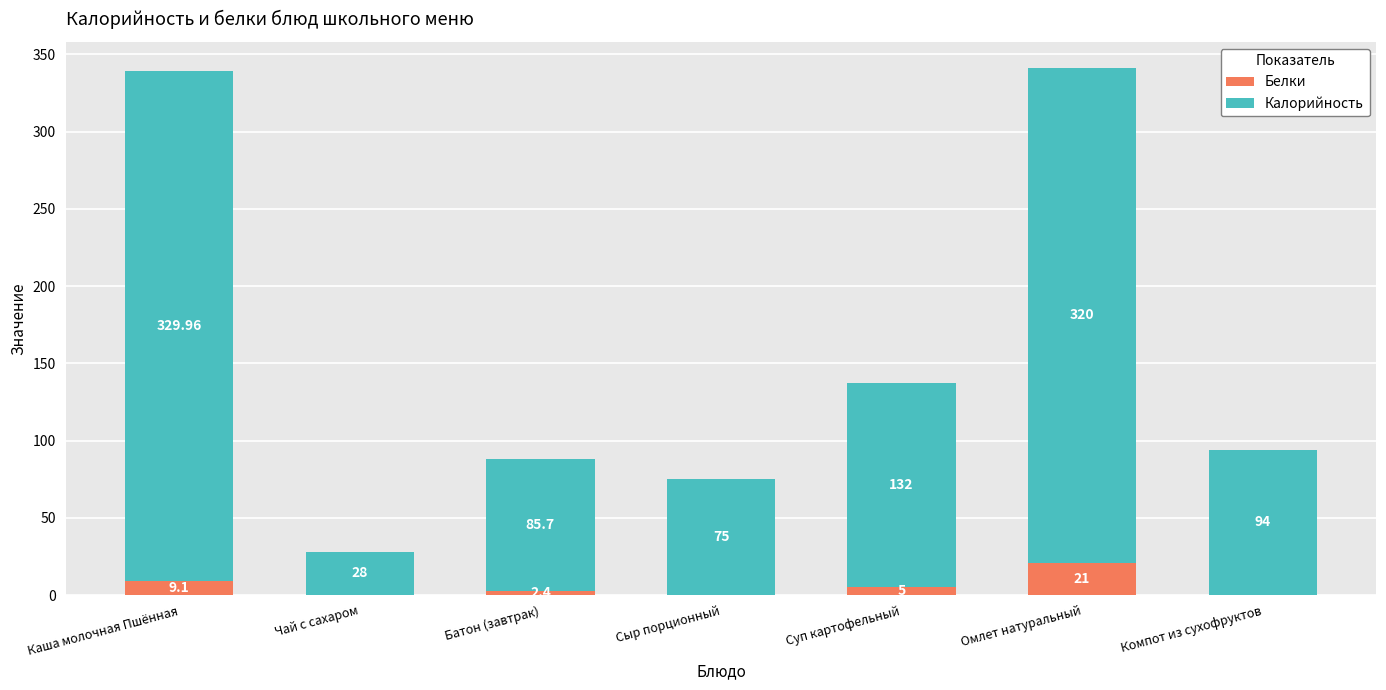

What is the sum of the Белки values at Чай с сахаром and Каша молочная Пшённая?

9.1